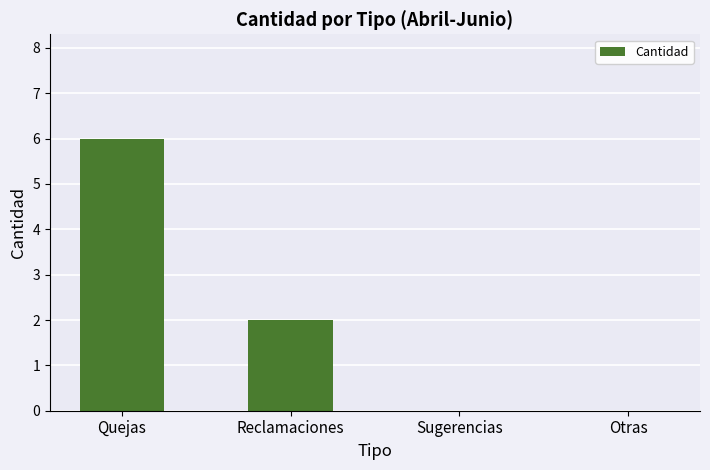

Which category has the highest value across all series?

Quejas